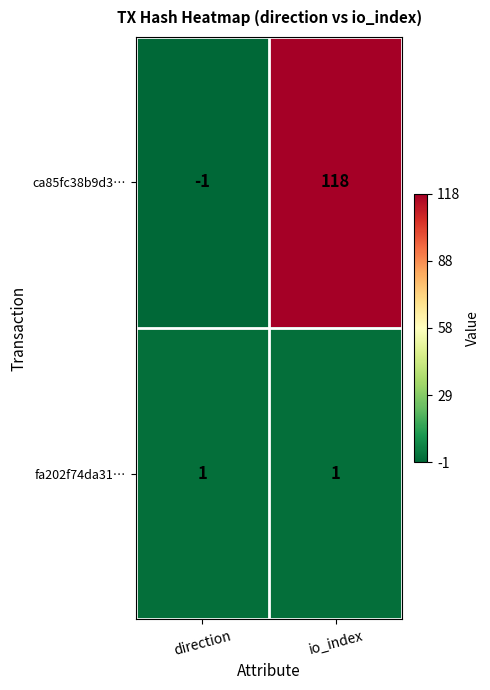

What is the total value across all series at io_index?

119